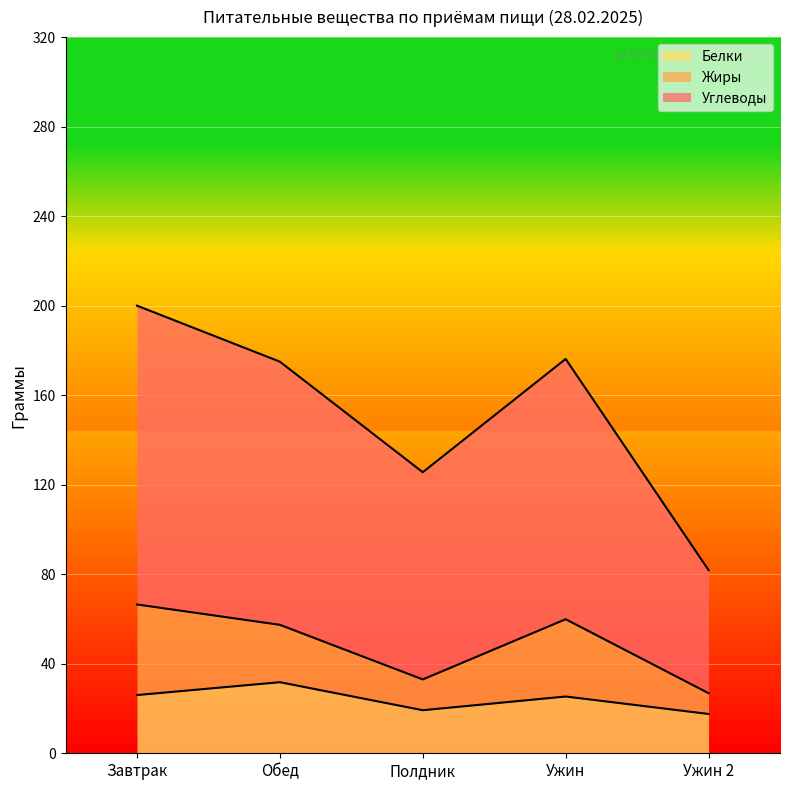

How many interior local valleys does the Углеводы series have?

1